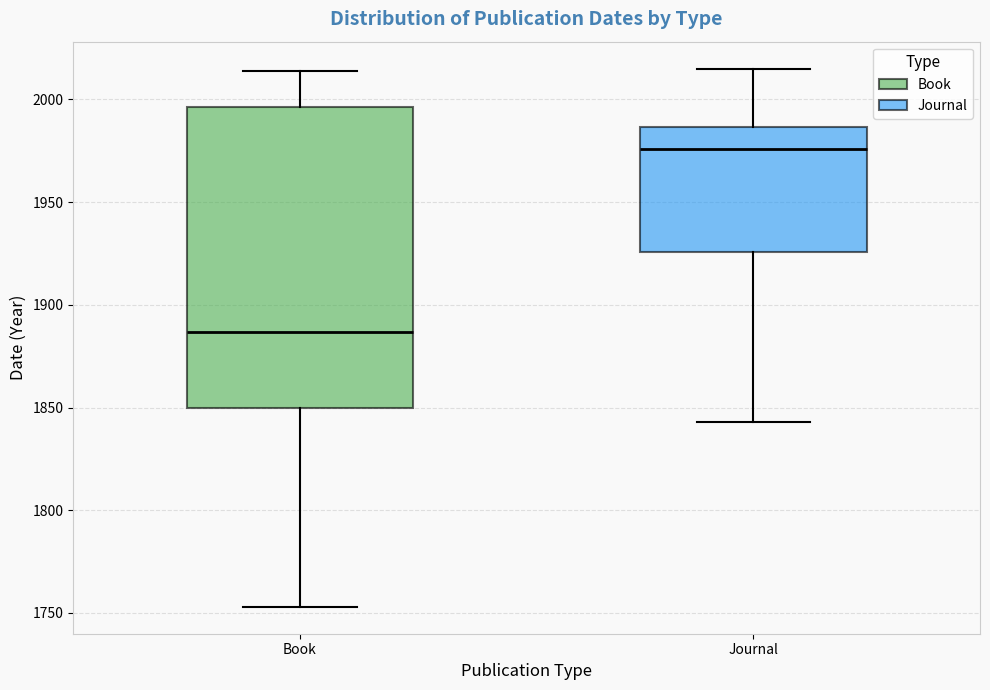

Reading left to right, read every box against the y-axis: the position of its median line, the range the box covers, and the ends of its whiskers. The values are not printed on the chart, so give them approximately, as read against the axis.

Book: median 1885, box 1850 to 1995, whiskers 1755 to 2015
Journal: median 1975, box 1925 to 1985, whiskers 1845 to 2015